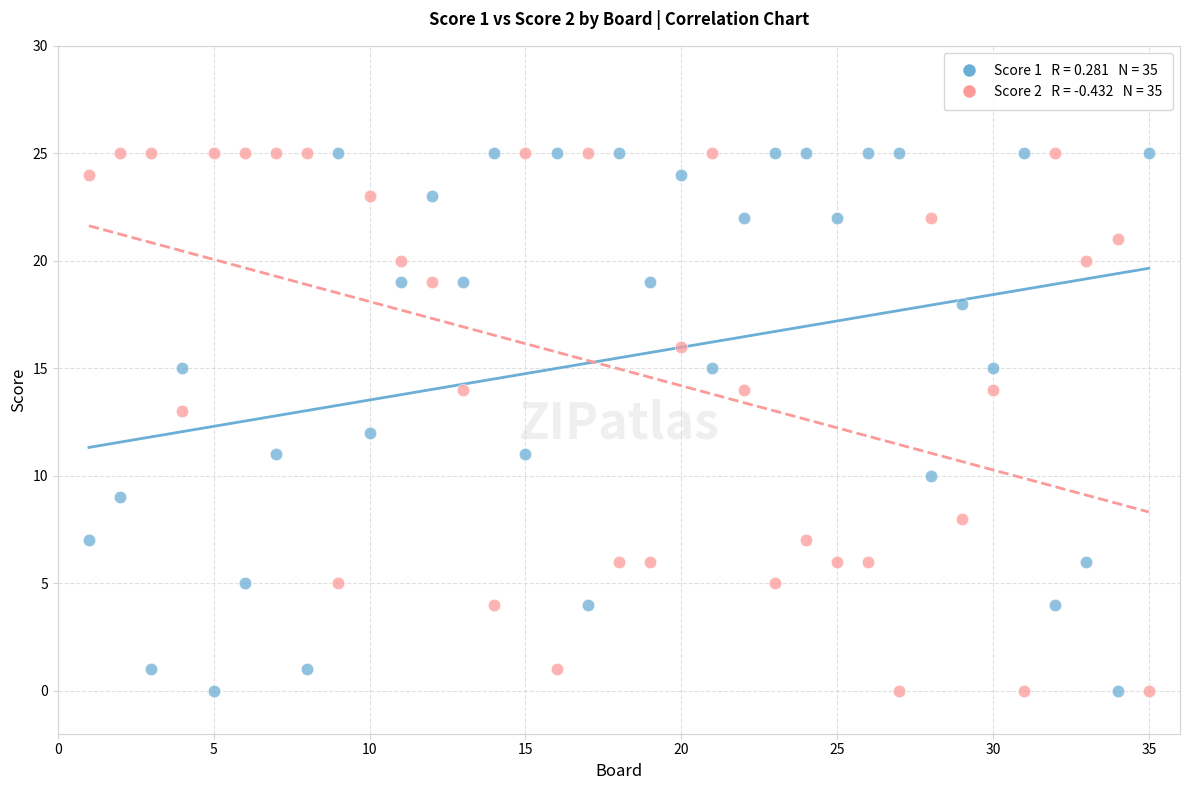

Across all data points, what is the range of Y values (max minus min)?

25